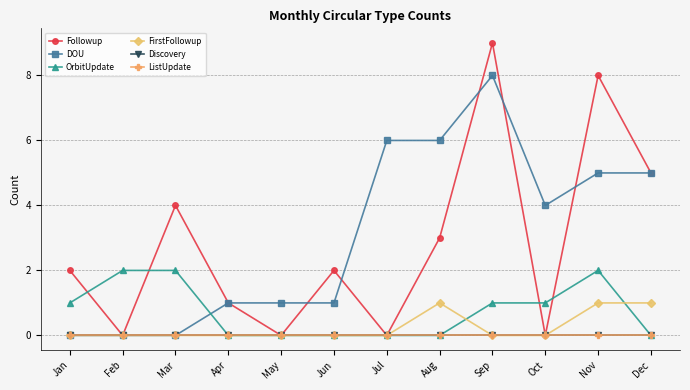

Does the chart have visible grid lines?

Yes